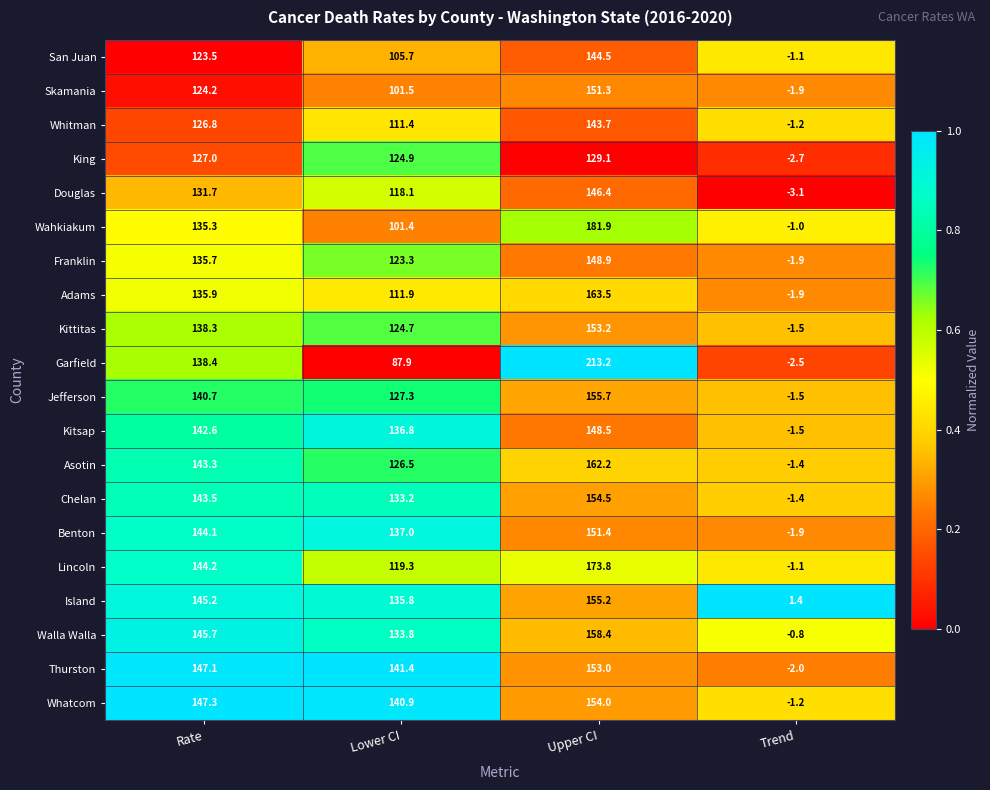

What is the total value across all series at Lower CI?

2442.8